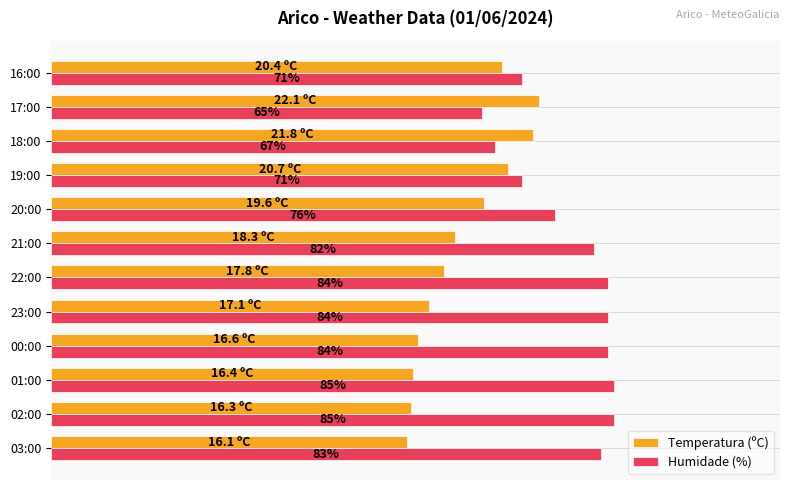

List the series in order of their overall mean, highest first.

Humidade (%), Temperatura (ºC)